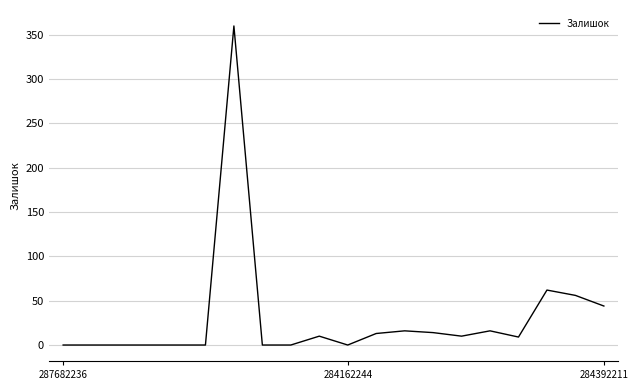

What is the maximum value shown in the chart?

360